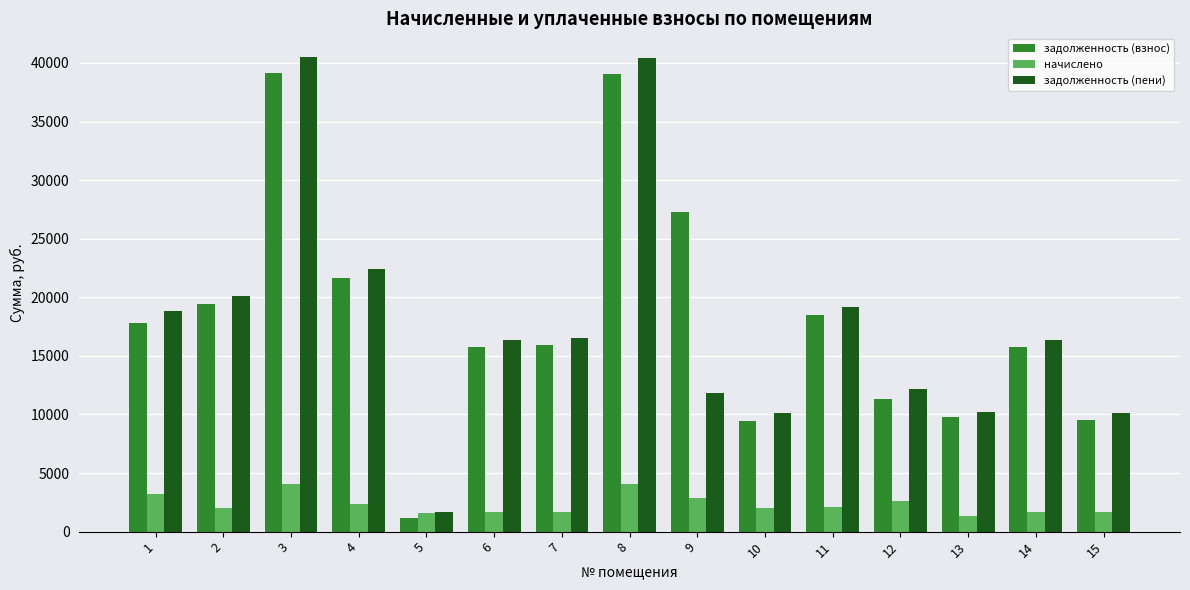

What is the minimum value for задолженность (взнос)?

1122.6